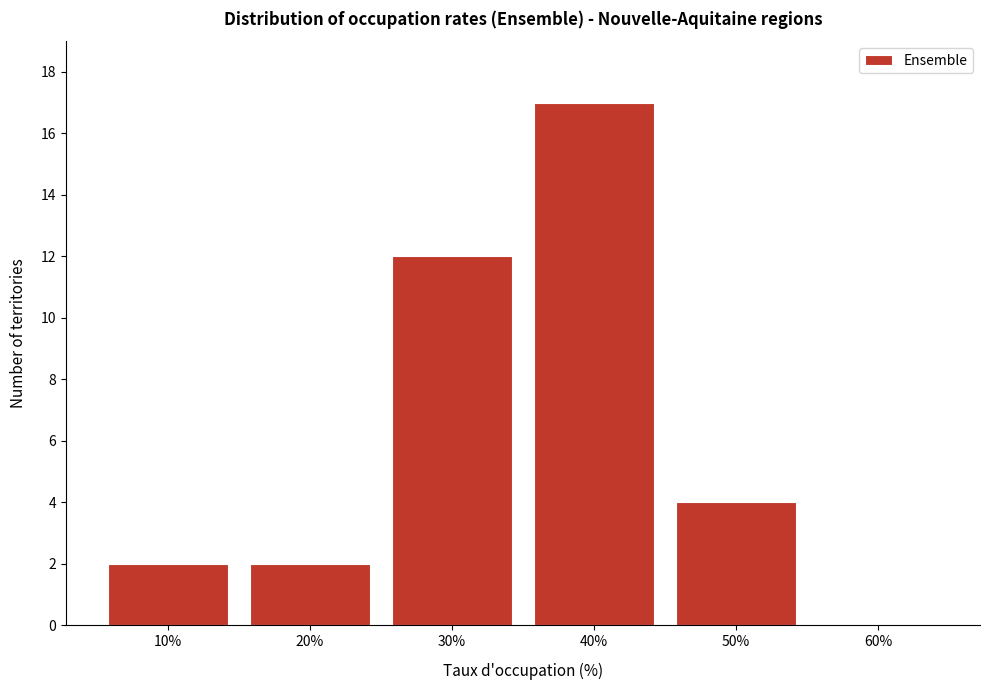

Reading left to right, transcribe all the data shown in this chart.

10%=2	20%=2	30%=12	40%=17	50%=4	60%=0